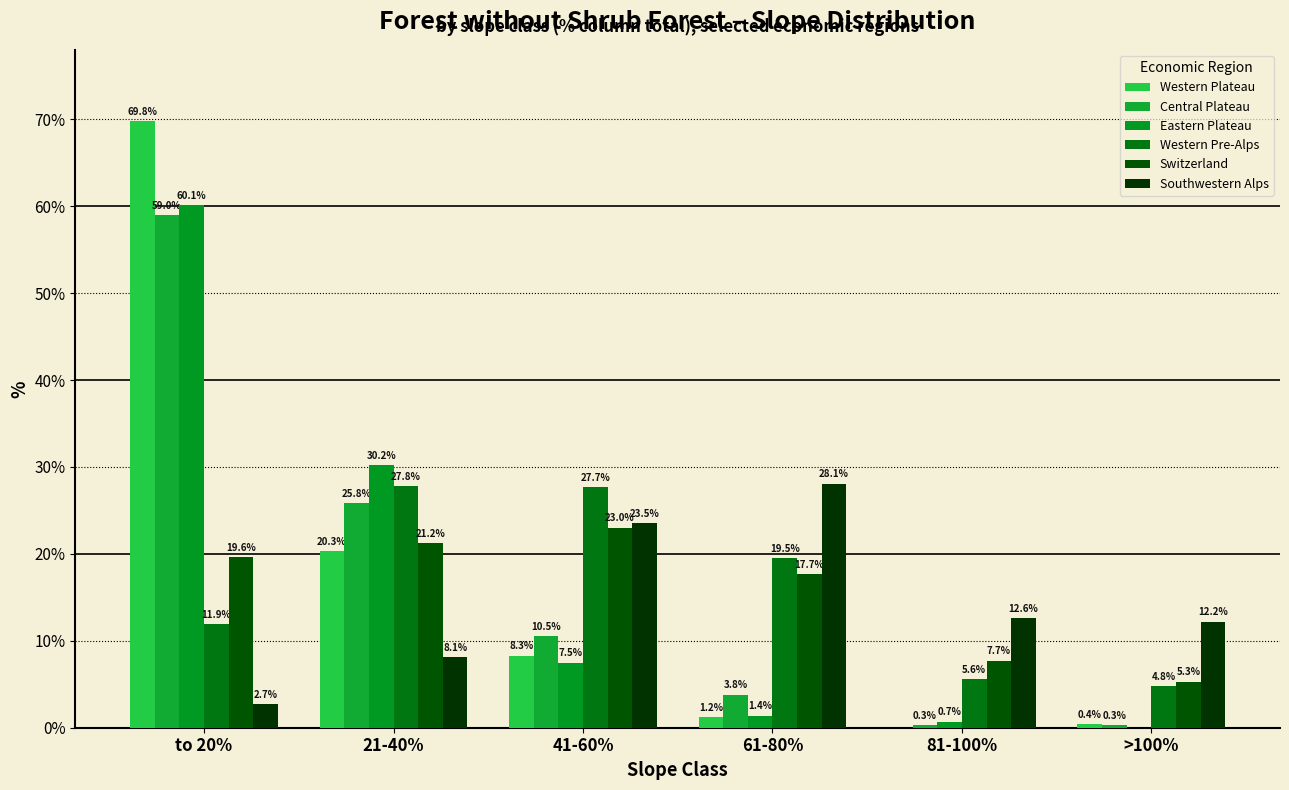

Which label corresponds to the largest value in the chart?

to 20%